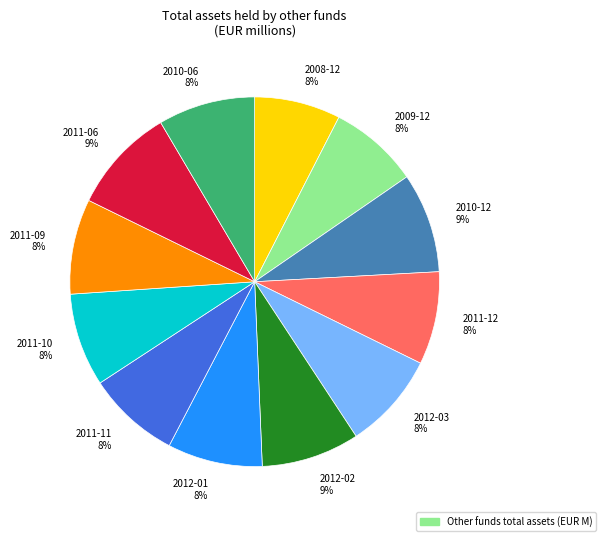

Is the sum of 2011-09 and 2010-06 greater than half?

No